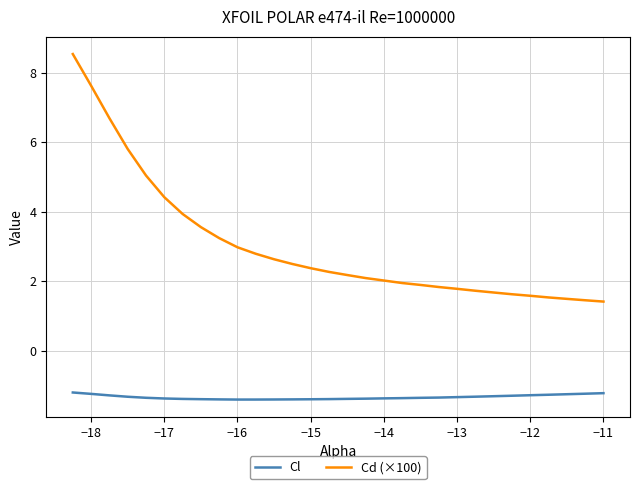

What is the minimum value for Cd (×100)?

1.4